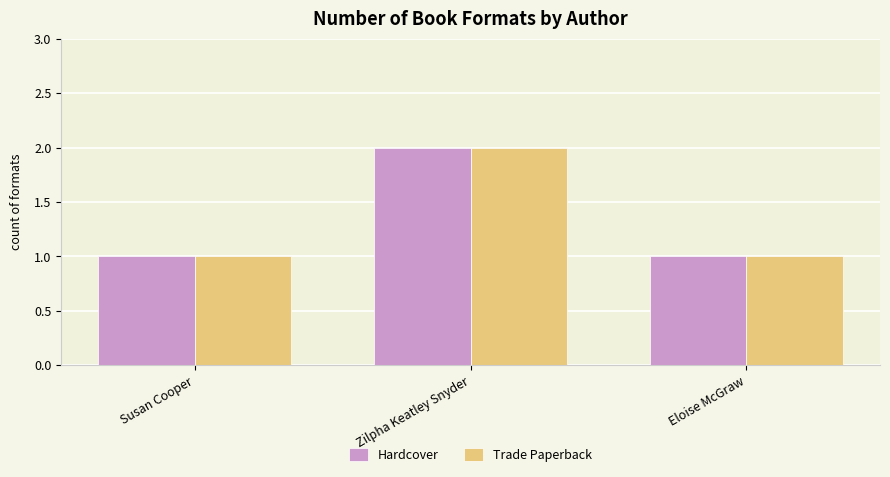

Is the value of Trade Paperback at Zilpha Keatley Snyder greater than the value of Hardcover at Eloise McGraw?

Yes